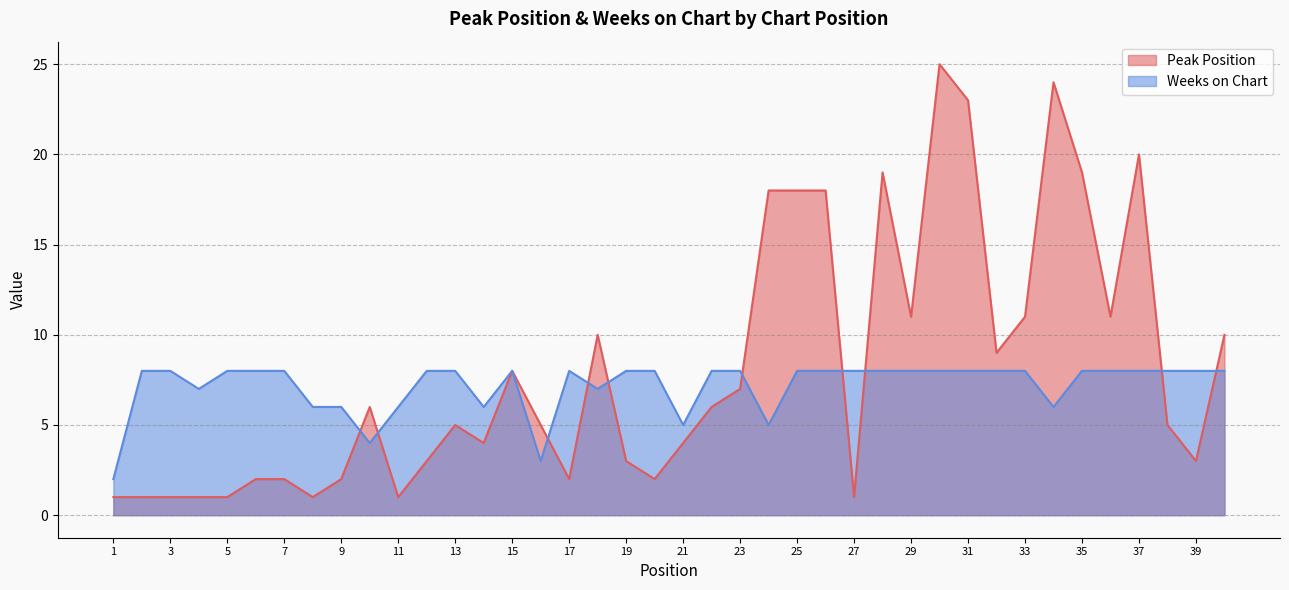

What are all the series names shown in the legend?

Peak Position, Weeks on Chart